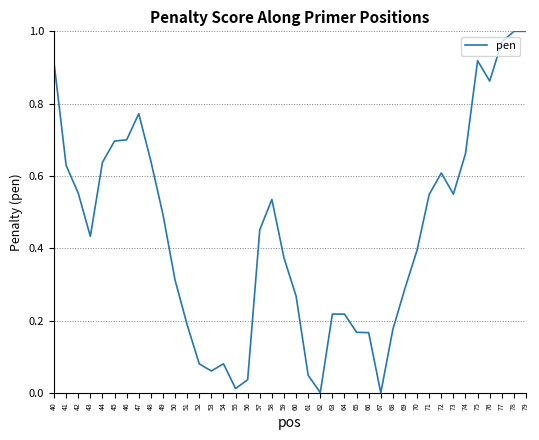

The chart shows a value of 0.4 at 73. True or false?

False